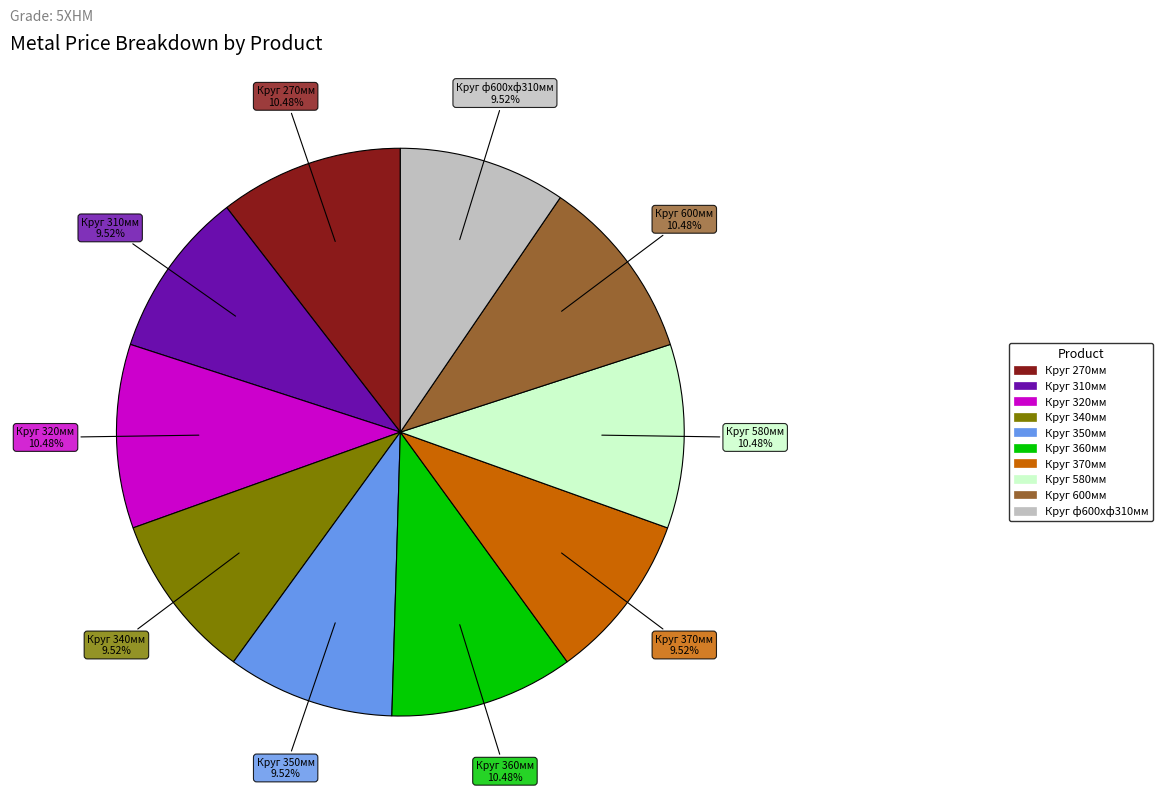

To the nearest percent, what percentage of the pie is Круг 350мм?

10%